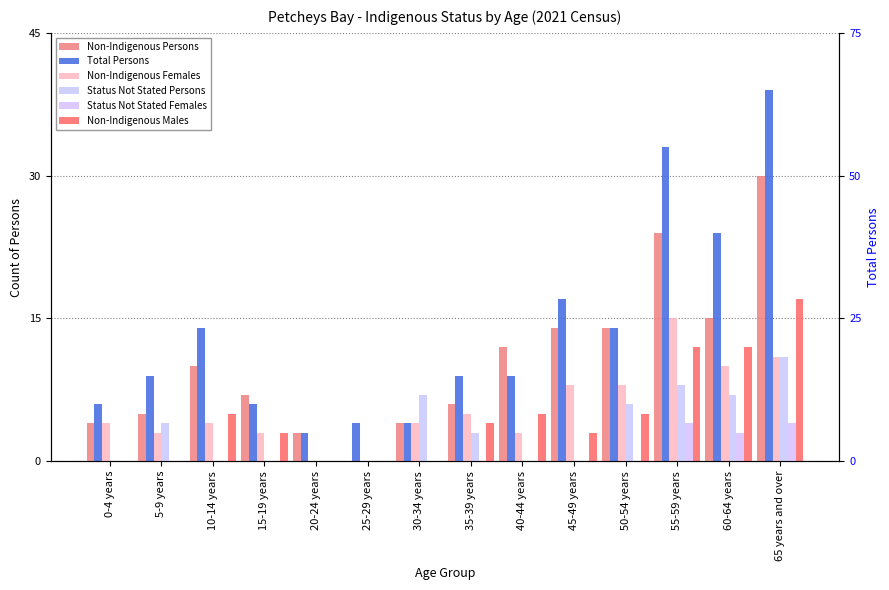

What is the sum of all Status Not Stated Persons values?

46